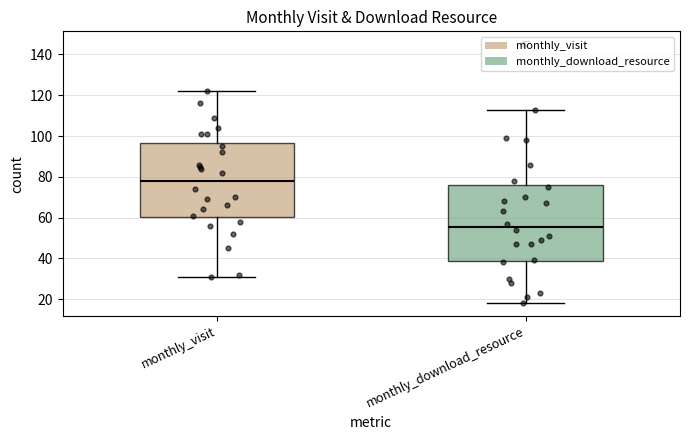

Reading left to right, transcribe this box plot: for each box, give where its median line is, the range the box spans, and where its two whiskers end, as read against the y-axis. The values are not printed on the chart, so give them approximately, as read against the axis.

monthly_visit: median 78, box 60 to 96, whiskers 32 to 122
monthly_download_resource: median 56, box 38 to 76, whiskers 18 to 114